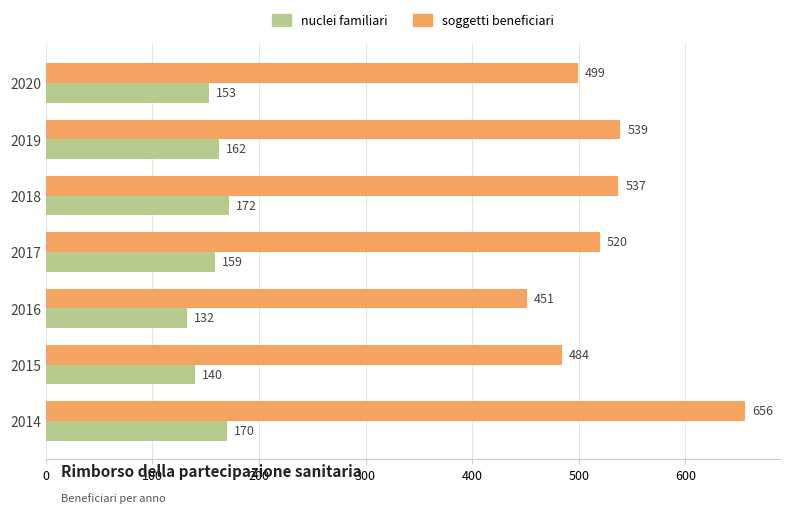

Rank the categories by soggetti beneficiari value from highest to lowest.

2014, 2019, 2018, 2017, 2020, 2015, 2016